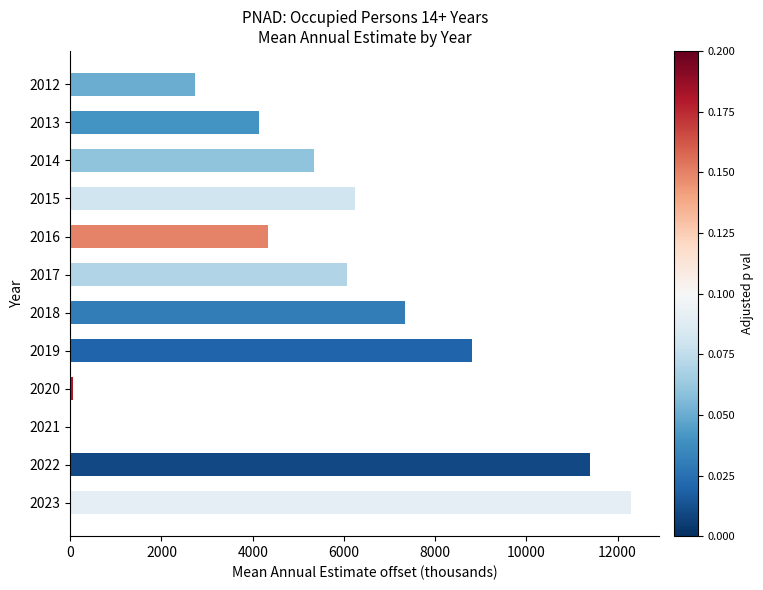

What is the greatest value displayed?

12300.5